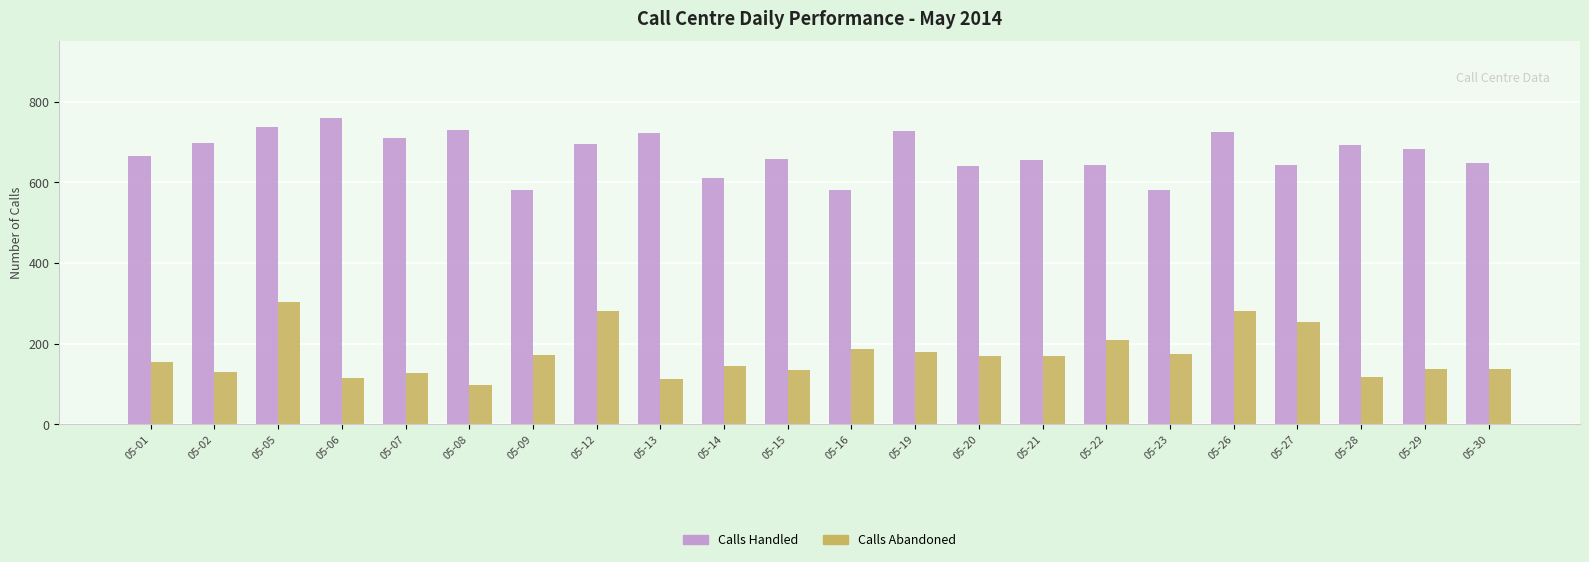

What is the value of the Calls Abandoned bar at the 9th from the left?

113